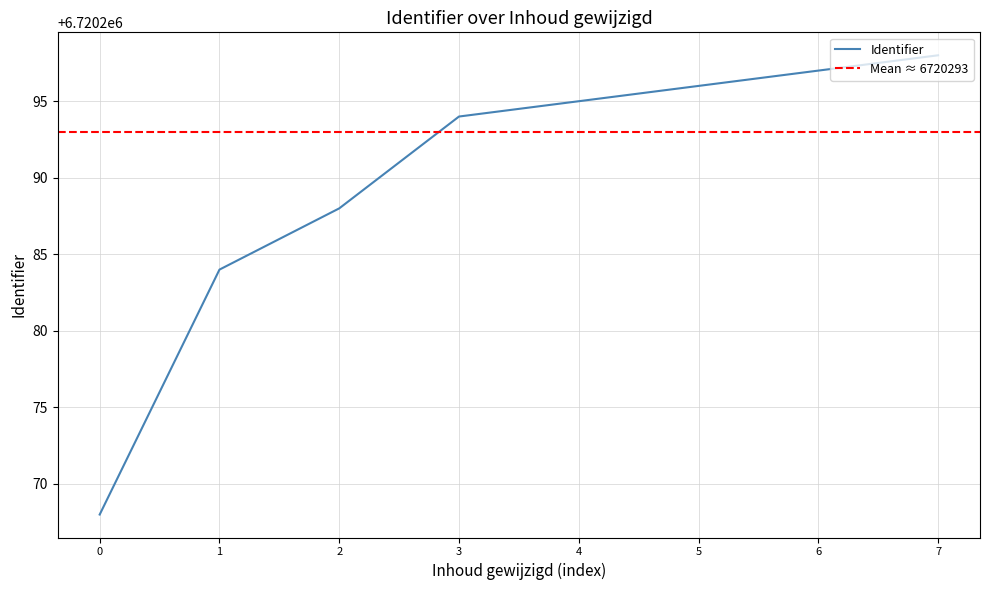

Rank the categories by Identifier value from highest to lowest.

7, 6, 5, 4, 3, 2, 1, 0